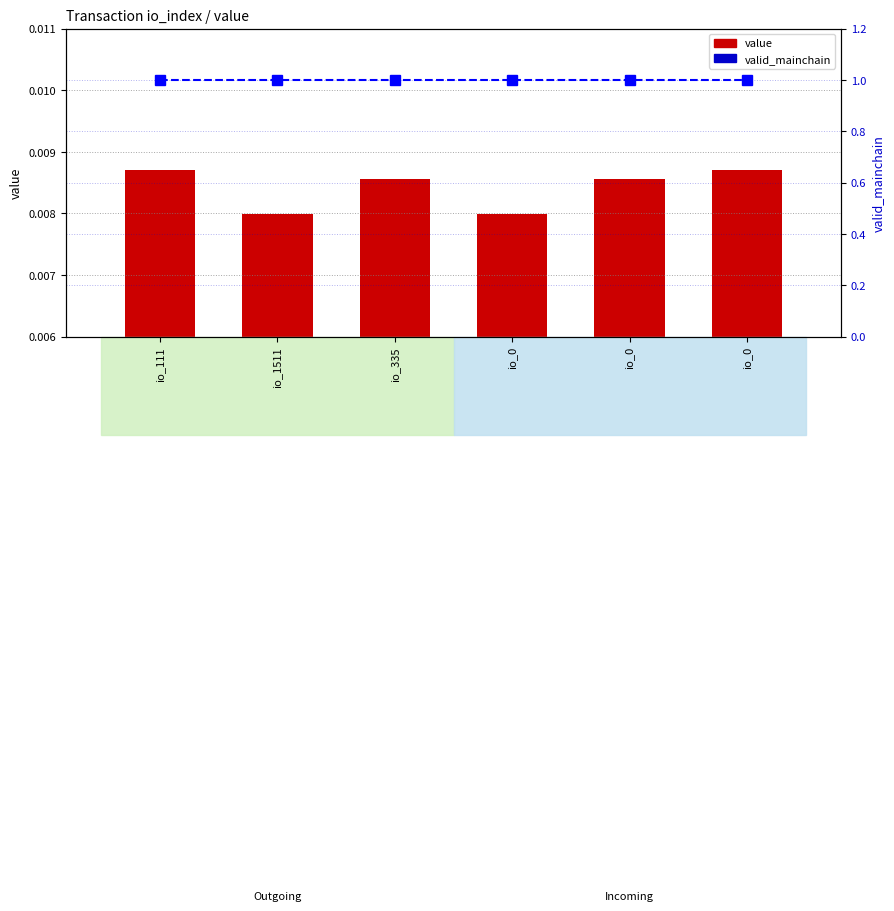

At io_0, list the series in order from smallest to largest.

value, valid_mainchain